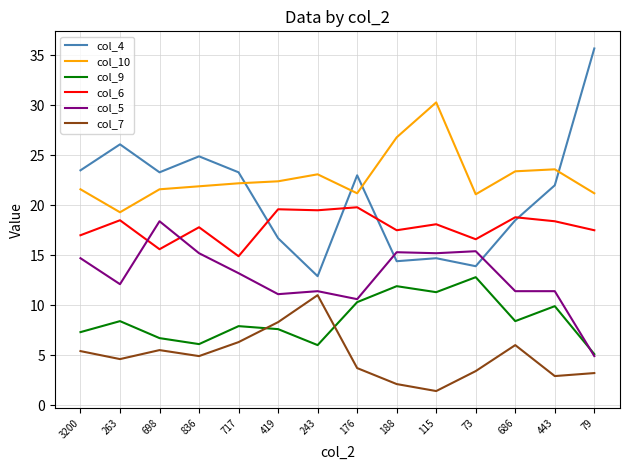

Which label corresponds to the largest value in the chart?

79